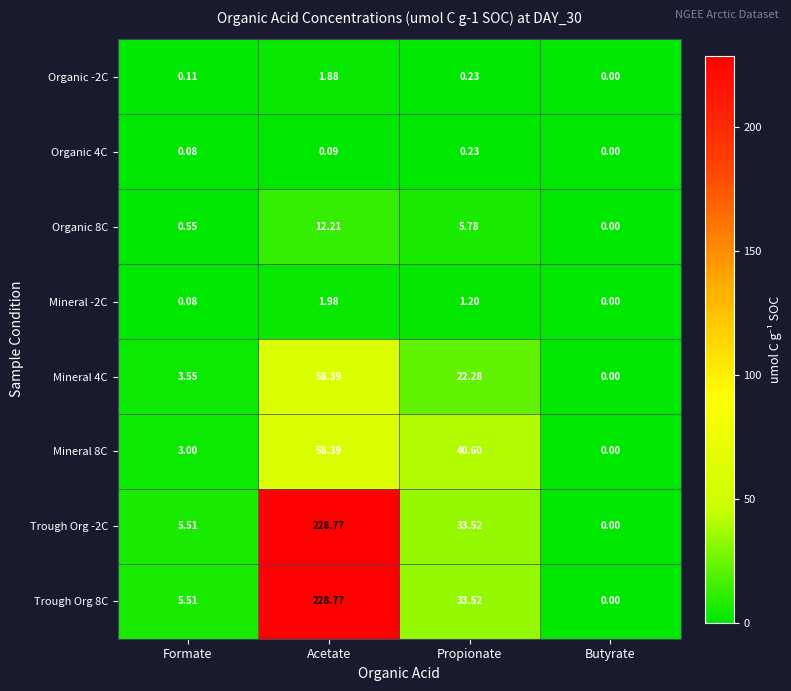

At how many categories does at least one series exceed 173?

1